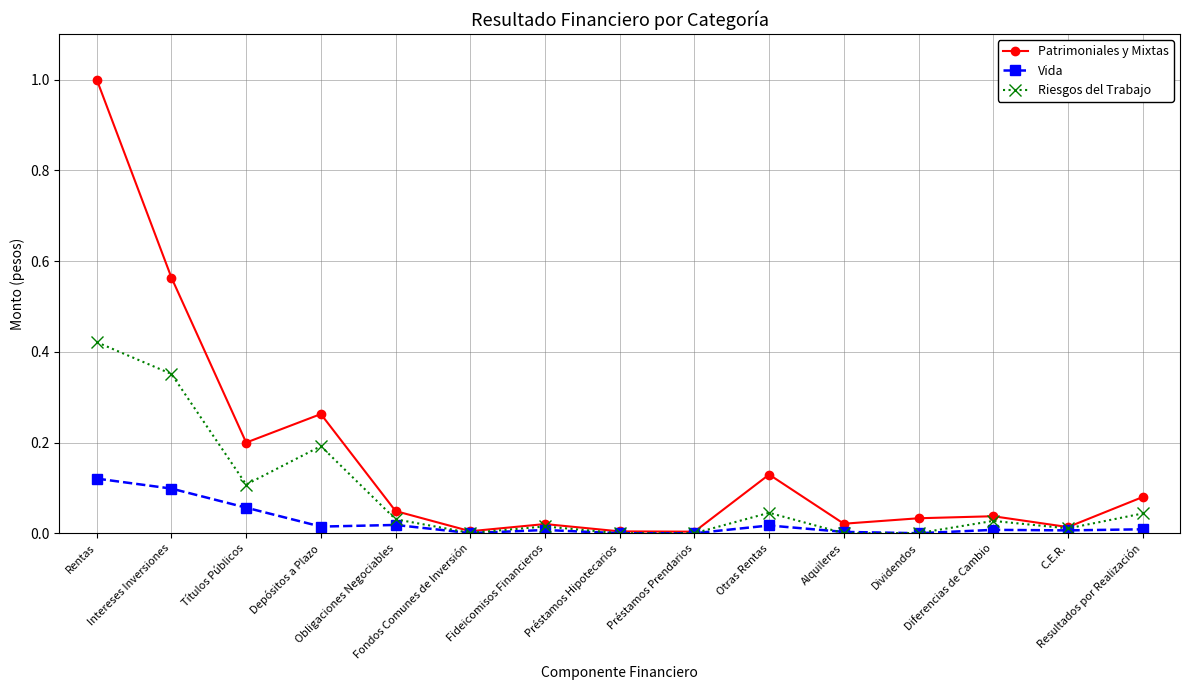

After their last crossing, which series has the higher values: Riesgos del Trabajo or Vida?

Riesgos del Trabajo